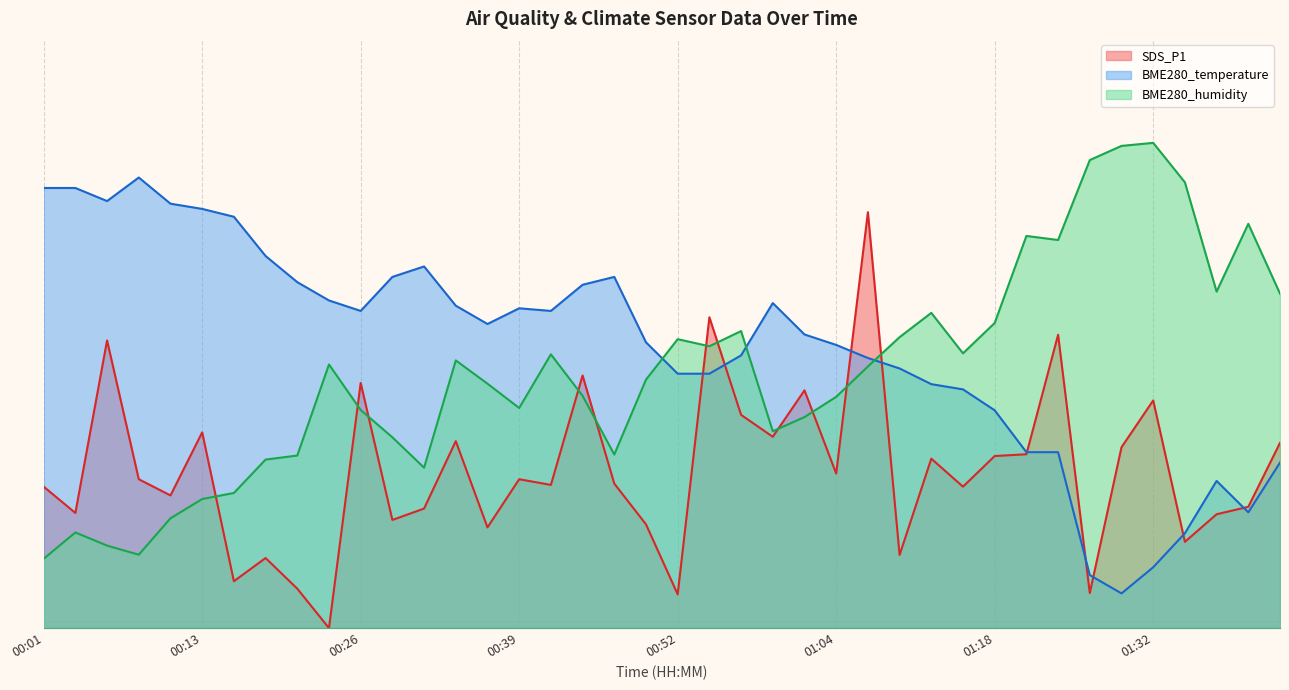

What is the difference between the maximum and second lowest values in the BME280_humidity series?

59.4